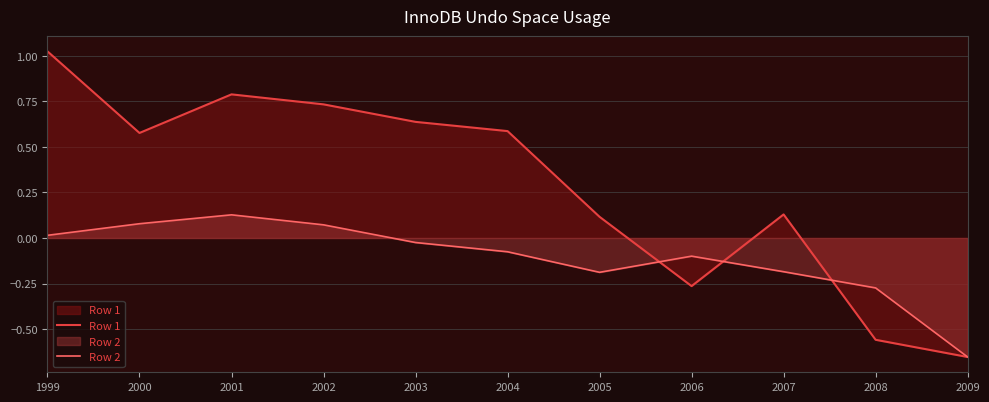

At which category does Row 1 reach its first local valley?

2000